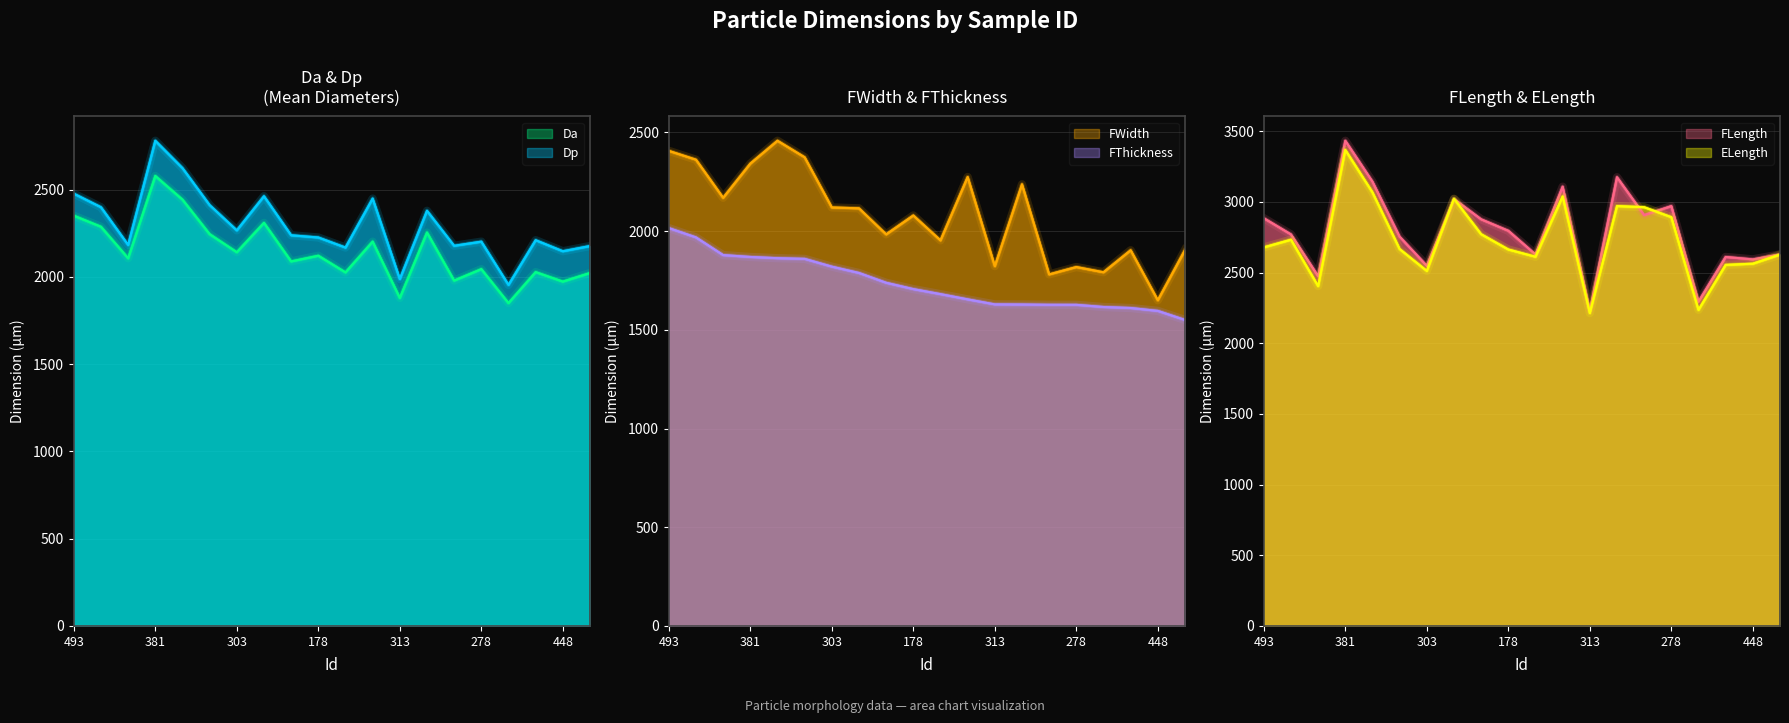

Count the number of data series in this chart.

6